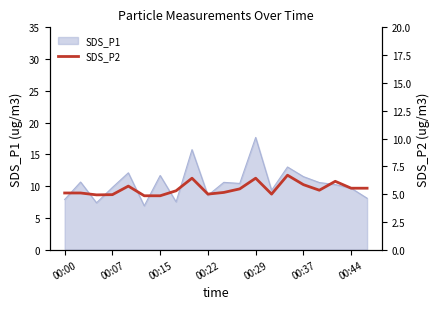

What is the average value?

5.5